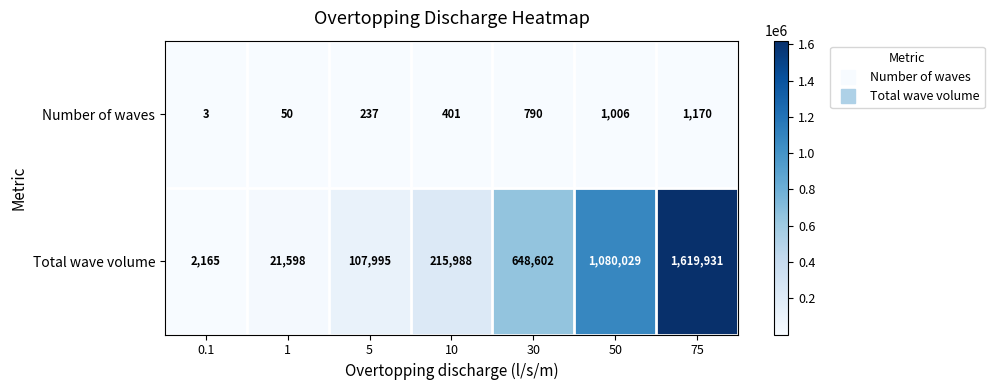

True or false: Number of waves has a value of 1006 at 50.

True